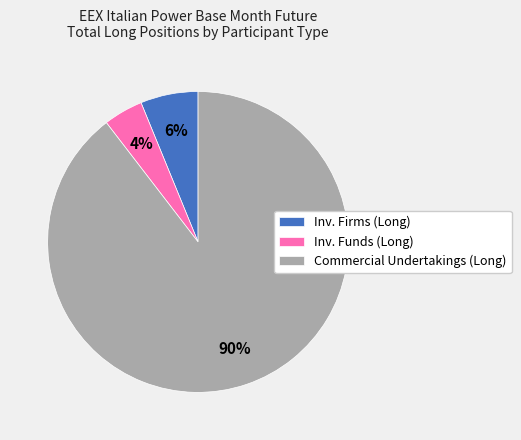

Which slice is the smallest?

Inv. Funds (Long)